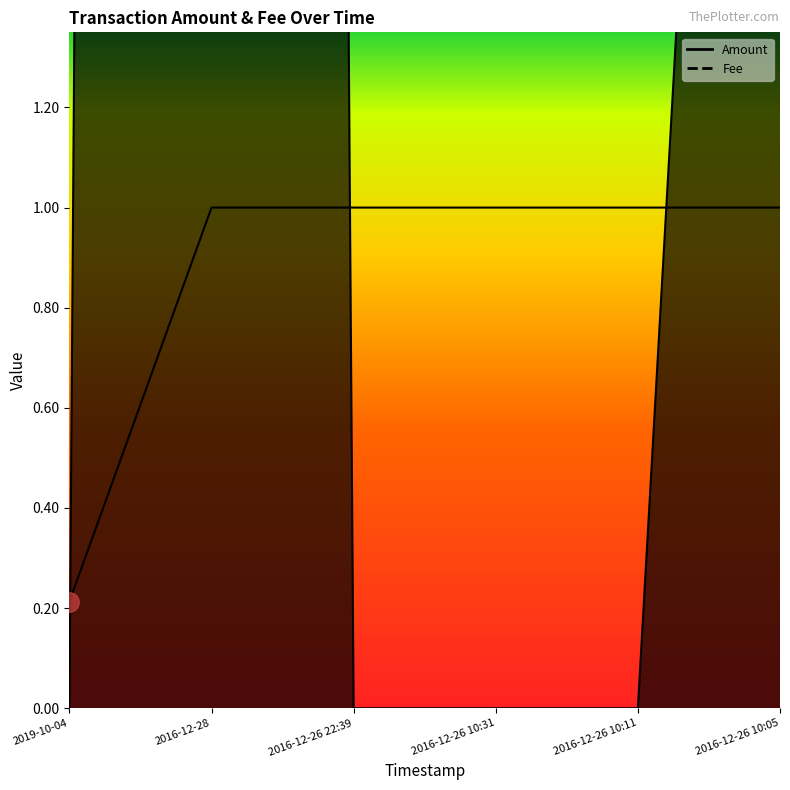

True or false: Amount has more than 0 points higher than both neighbors.

True